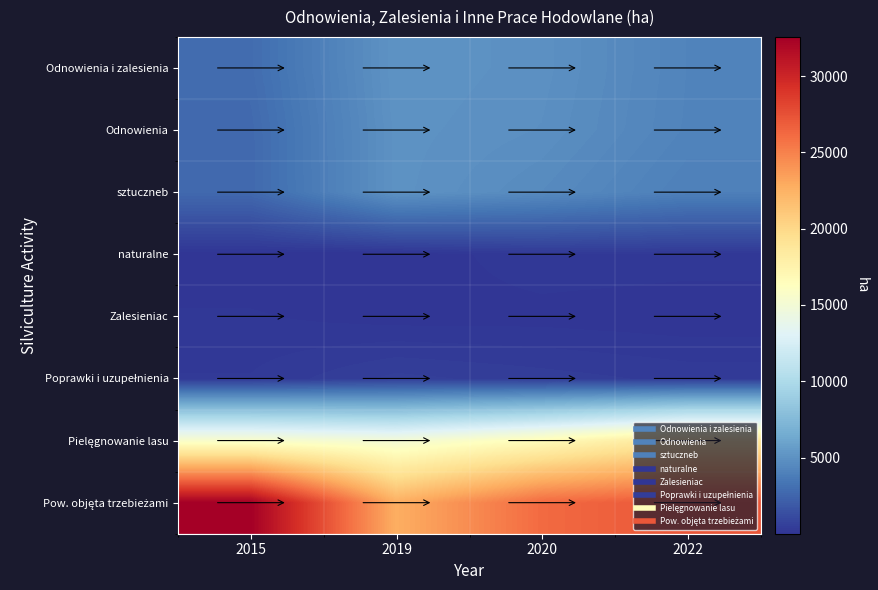

Which series has the largest range (max minus min)?

Pow. objęta trzebieżami